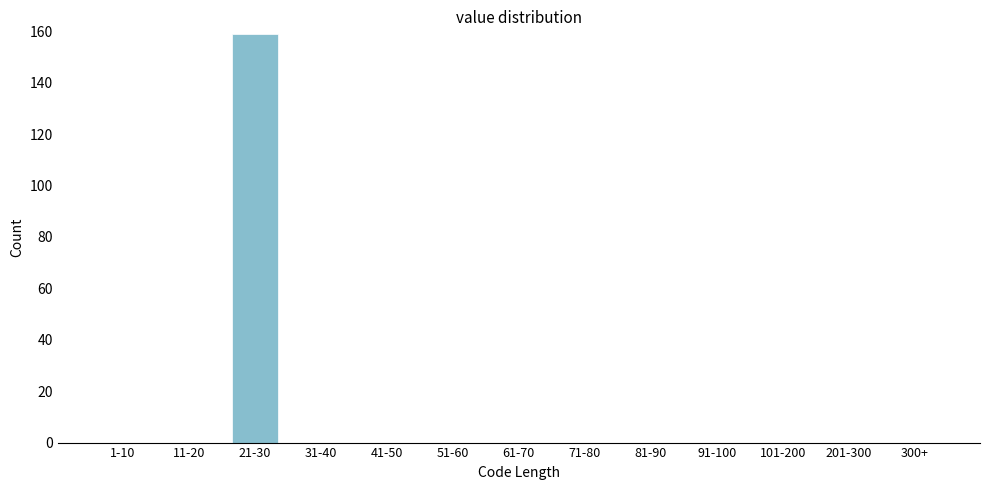

Reading left to right, extract all data points from this chart.

1-10=0	11-20=0	21-30=159	31-40=0	41-50=0	51-60=0	61-70=0	71-80=0	81-90=0	91-100=0	101-200=0	201-300=0	300+=0